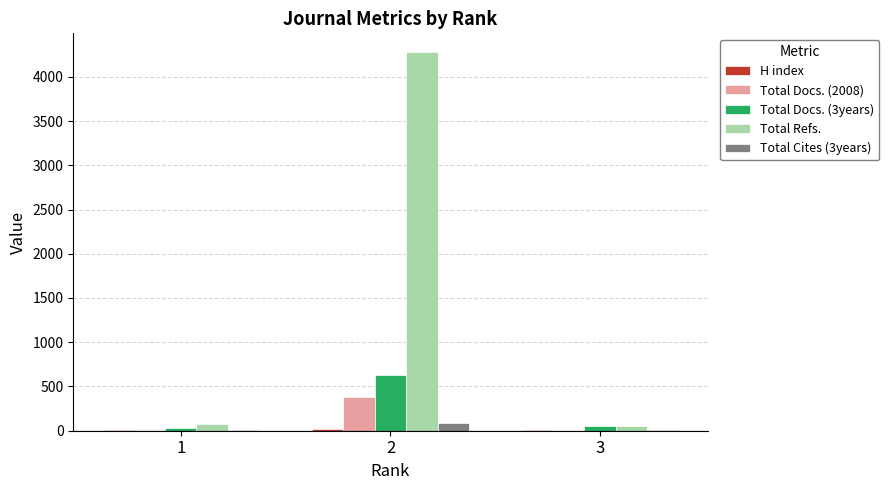

At which category does the chart reach its peak across all series?

2